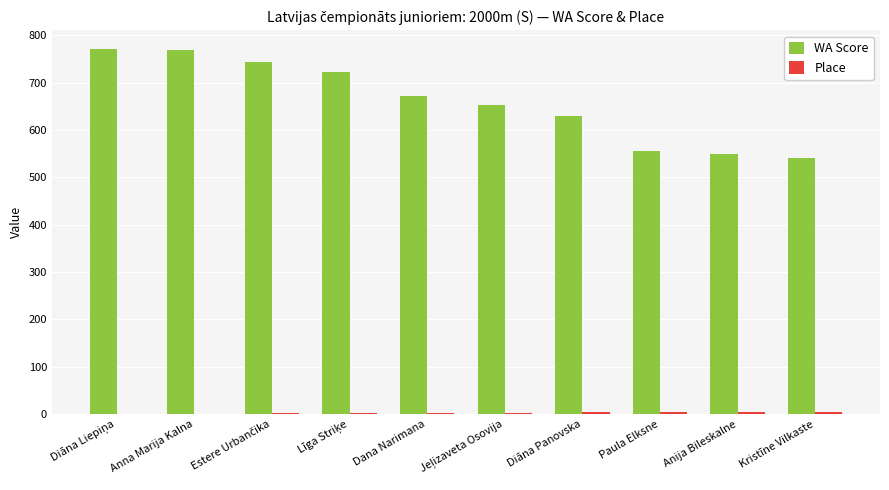

Between Anna Marija Kalna and Anija Bileskalne, which series saw the biggest shift?

WA Score